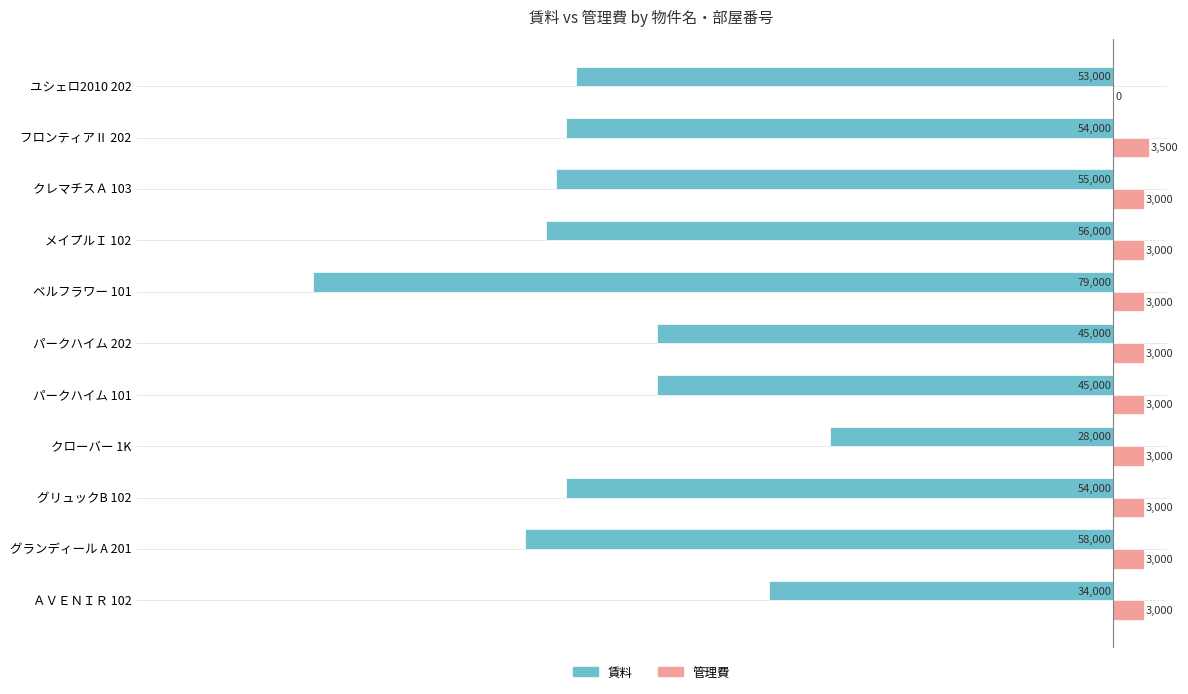

What is the sum of the 賃料 values at パークハイム 202 and メイプルＩ 102?

-101000